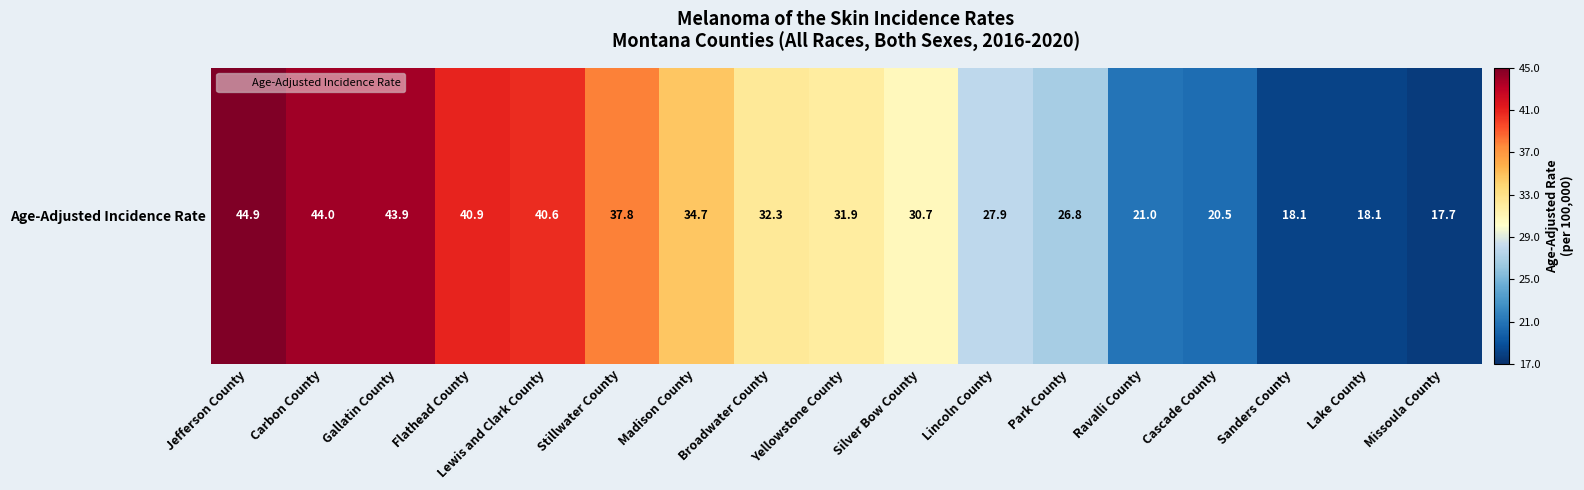

Reading left to right, extract all data points from this chart.

44.9	44.0	43.9	40.9	40.6	37.8	34.7	32.3	31.9	30.7	27.9	26.8	21.0	20.5	18.1	18.1	17.7